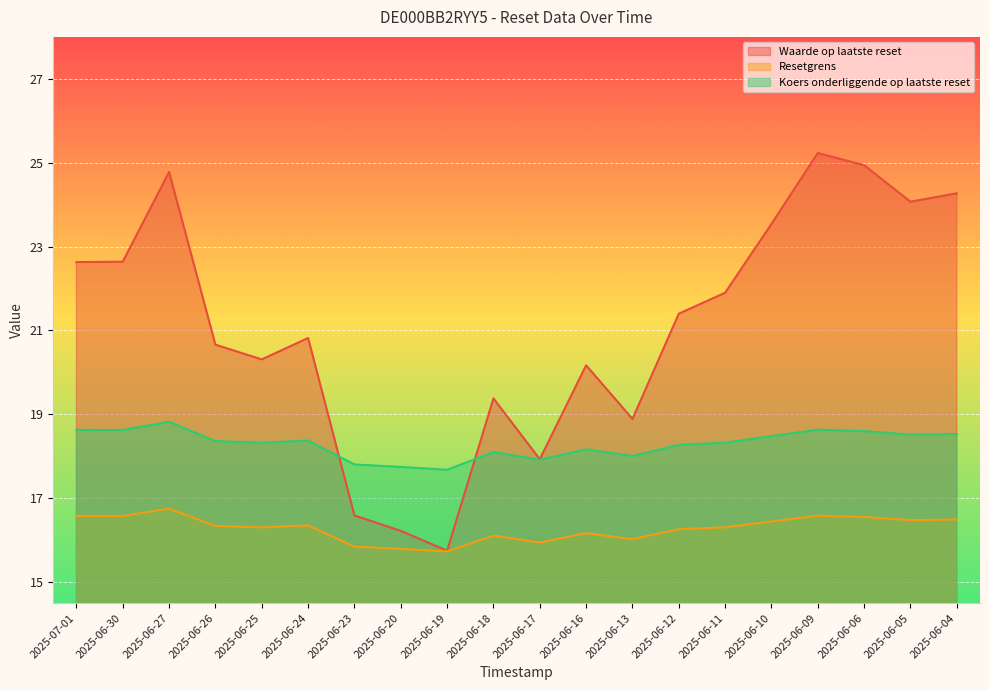

Where is Waarde op laatste reset nearest to the value 20?

2025-06-16